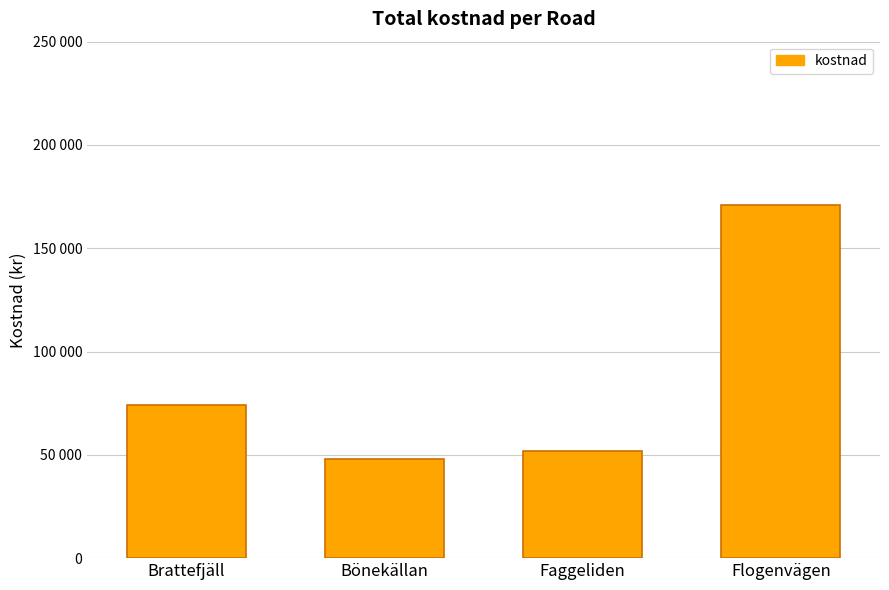

Reading left to right, extract all data points from this chart.

Brattefjäll=73986.8	Bönekällan=48091.3	Faggeliden=51648.0	Flogenvägen=170896.5